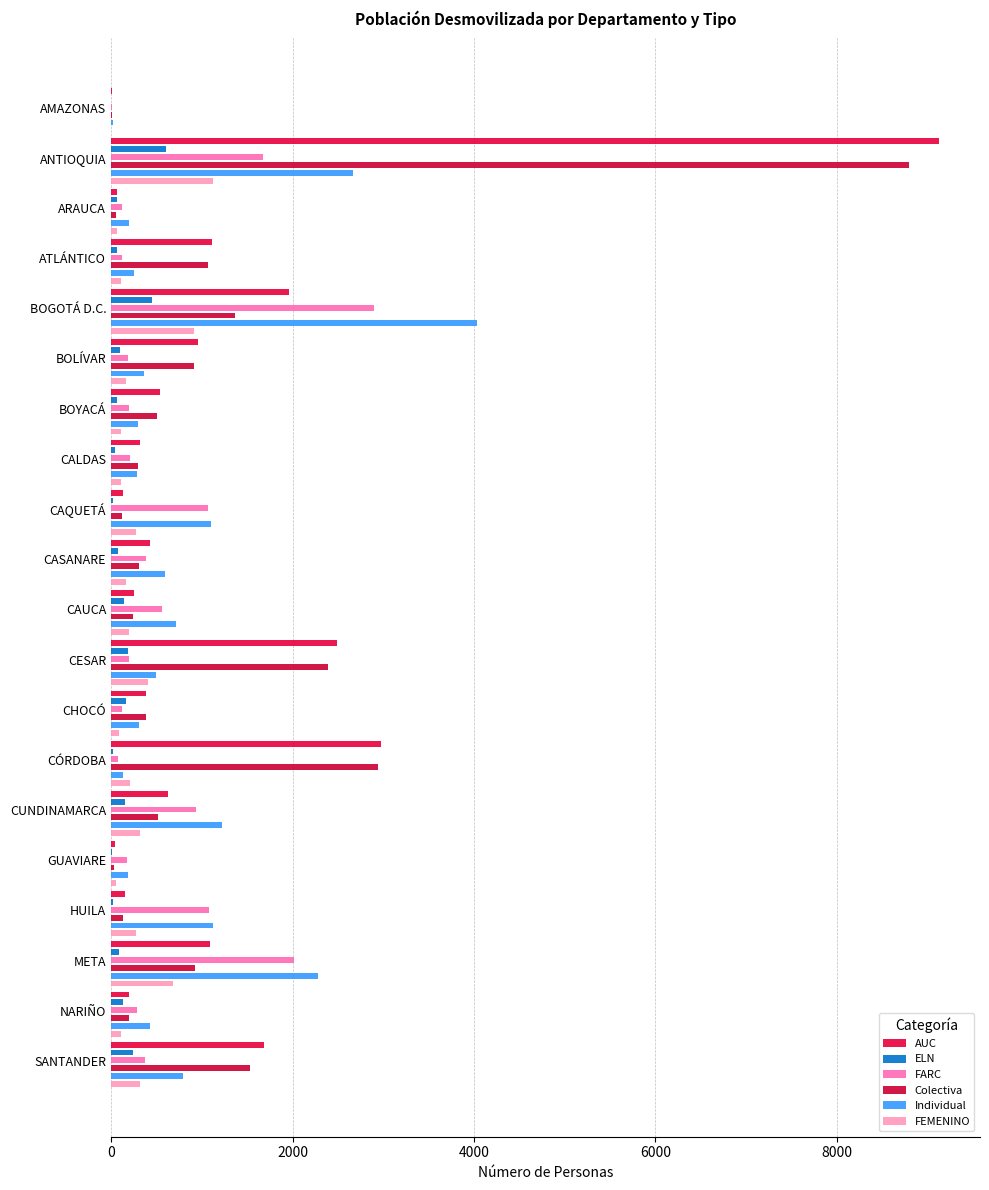

Which has a higher value, ATLÁNTICO or CAUCA?

ATLÁNTICO